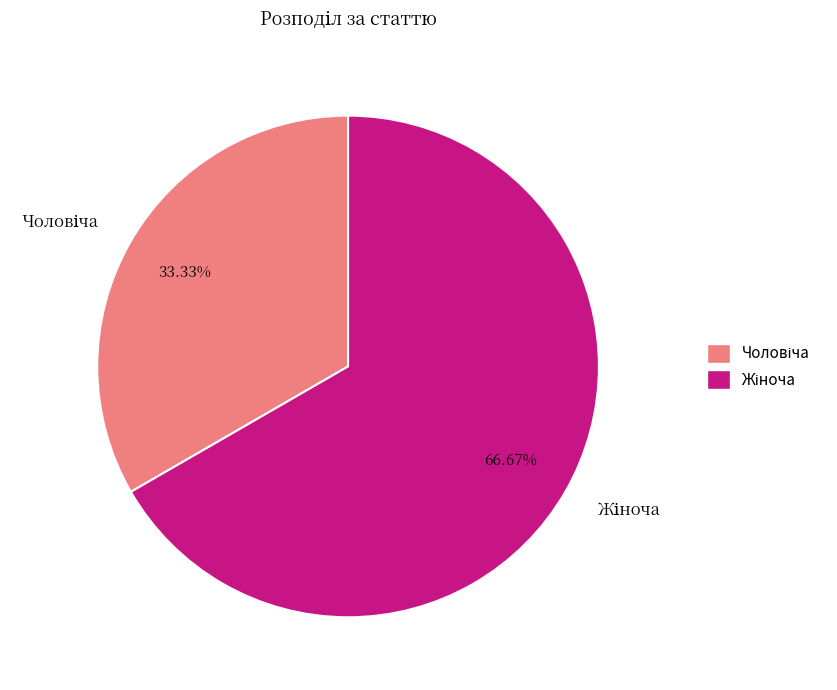

Does any single category account for the majority?

Yes